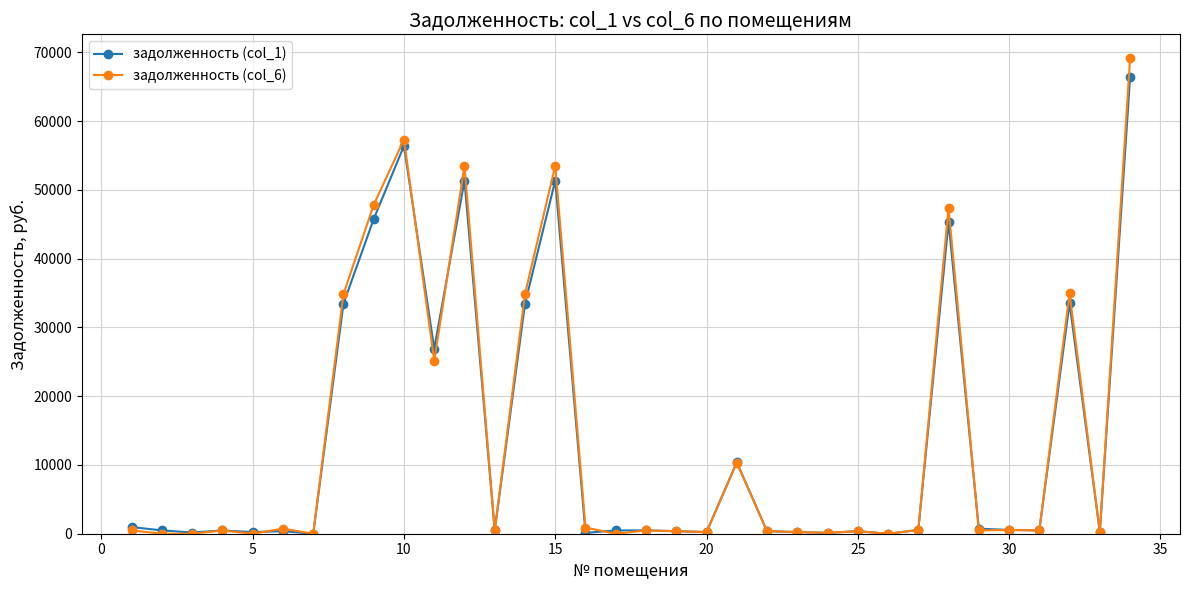

True or false: задолженность (col_6) has more than 2 interior local peaks.

True